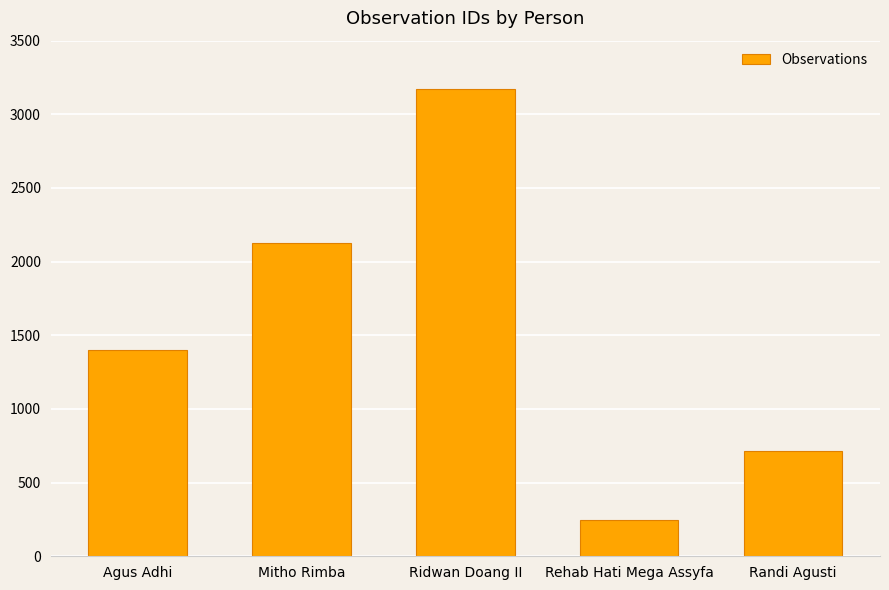

Reading left to right, list all the values displayed in this chart.

1397	2125	3172	247	715